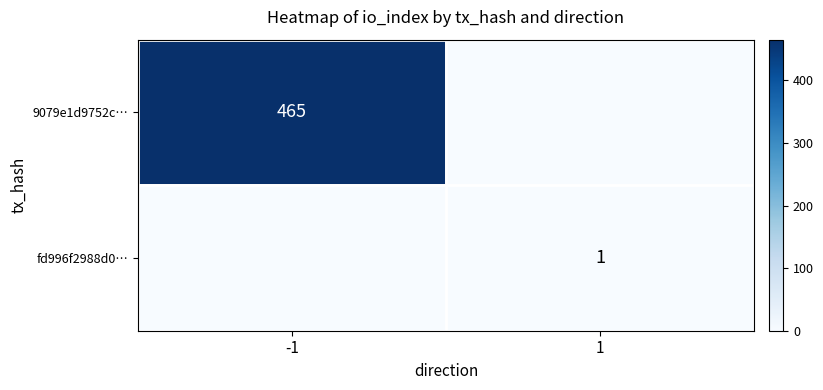

At how many categories does at least one series exceed 260?

1